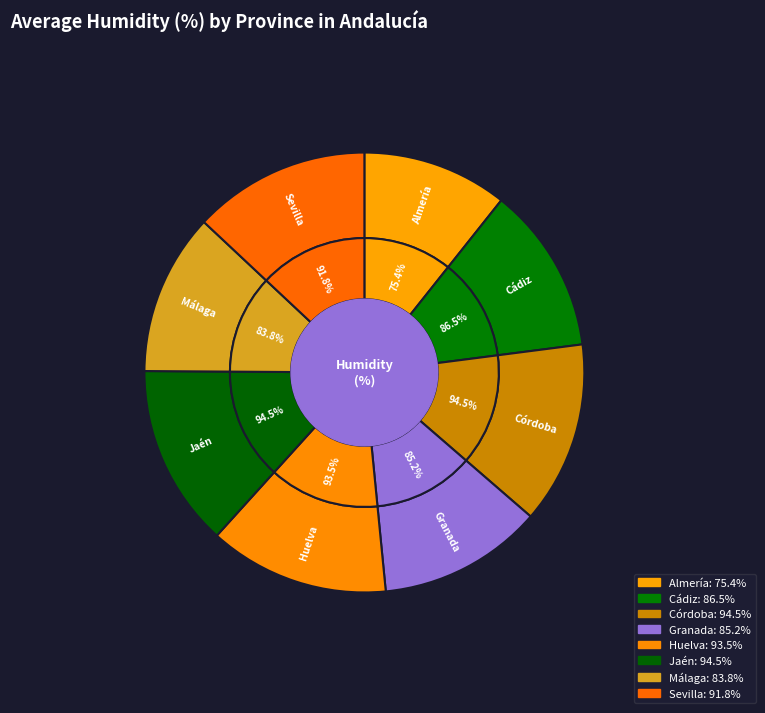

The Almería slice represents 11% of the pie. True or false?

True